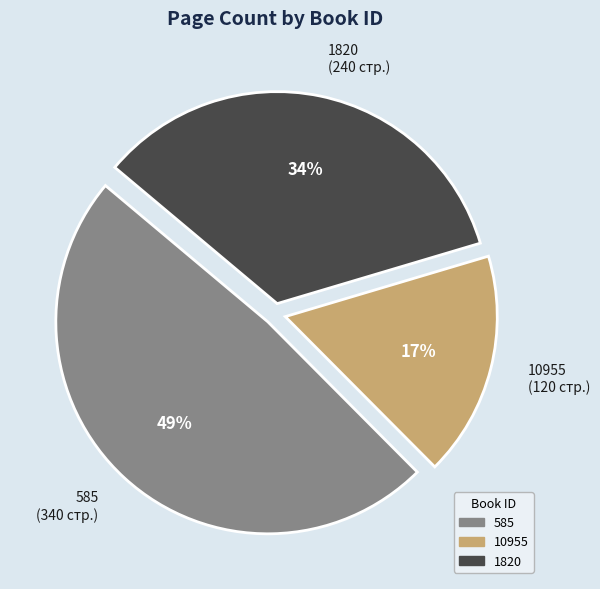

Is it true that 1820 is 34% of the pie?

True